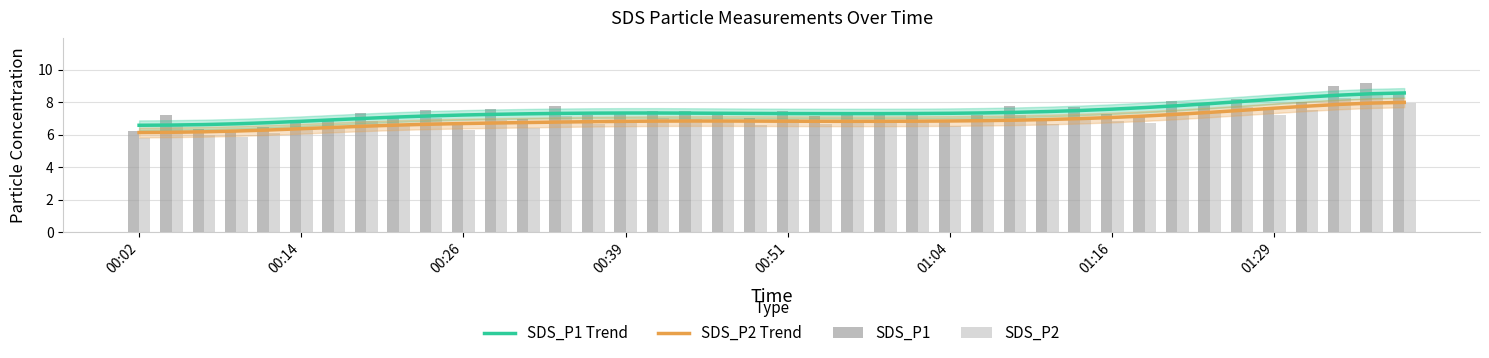

Reading left to right, transcribe all the data shown in this chart.

SDS_P1 Trend: 6.6	6.6	6.6	6.7	6.7	6.8	6.9	7.0	7.1	7.2	7.2	7.2	7.3	7.3	7.3	7.3	7.3	7.3	7.3	7.3	7.3	7.3	7.3	7.3	7.3	7.3	7.3	7.4	7.4	7.5	7.6	7.7	7.8	7.9	8.0	8.2	8.3	8.4	8.5	8.6
SDS_P2 Trend: 6.1	6.1	6.2	6.2	6.3	6.4	6.4	6.5	6.6	6.6	6.7	6.7	6.7	6.8	6.8	6.8	6.8	6.8	6.8	6.8	6.8	6.8	6.8	6.8	6.8	6.8	6.9	6.9	6.9	7.0	7.1	7.1	7.2	7.4	7.5	7.6	7.7	7.9	7.9	8.0
SDS_P1: 6.2	7.2	6.3	6.3	6.5	6.9	6.8	7.3	7.1	7.5	6.8	7.6	6.9	7.7	7.2	7.3	7.5	7.5	7.3	7.0	7.4	7.2	7.4	7.4	7.4	6.9	7.2	7.7	7.0	7.7	7.3	7.2	8.1	8.0	8.2	7.7	8.0	9.0	9.2	8.5
SDS_P2: 5.8	6.6	6.0	5.9	6.1	6.4	6.4	6.8	6.6	7.0	6.3	6.9	6.4	7.1	6.6	6.8	7.0	7.0	6.9	6.6	6.9	6.7	6.9	6.9	6.9	6.5	6.8	7.2	6.6	7.1	6.8	6.7	7.4	7.5	7.7	7.2	7.5	8.3	8.5	8.0